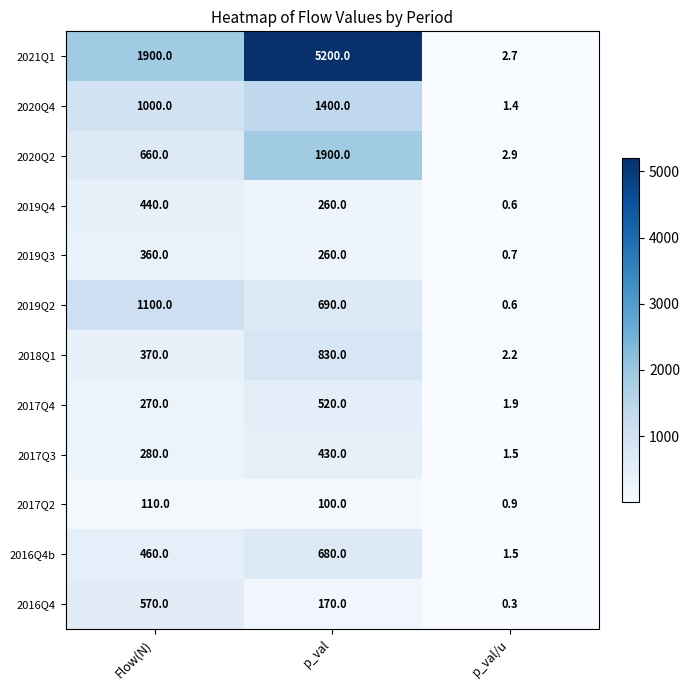

What is the smallest value displayed?

0.3